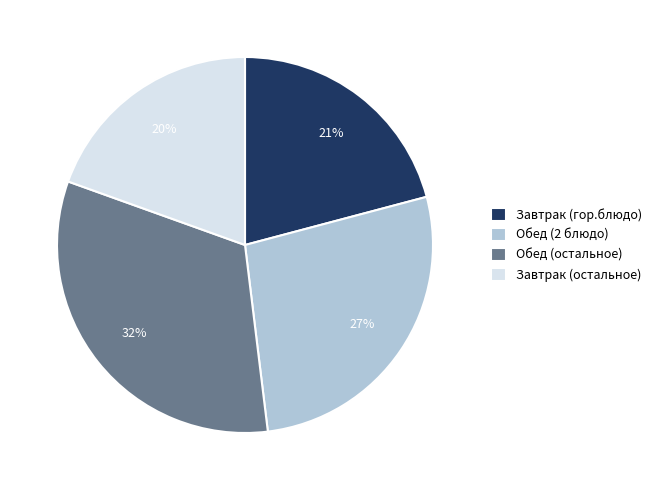

Between Обед (2 блюдо) and Завтрак (гор.блюдо), which is larger?

Обед (2 блюдо)